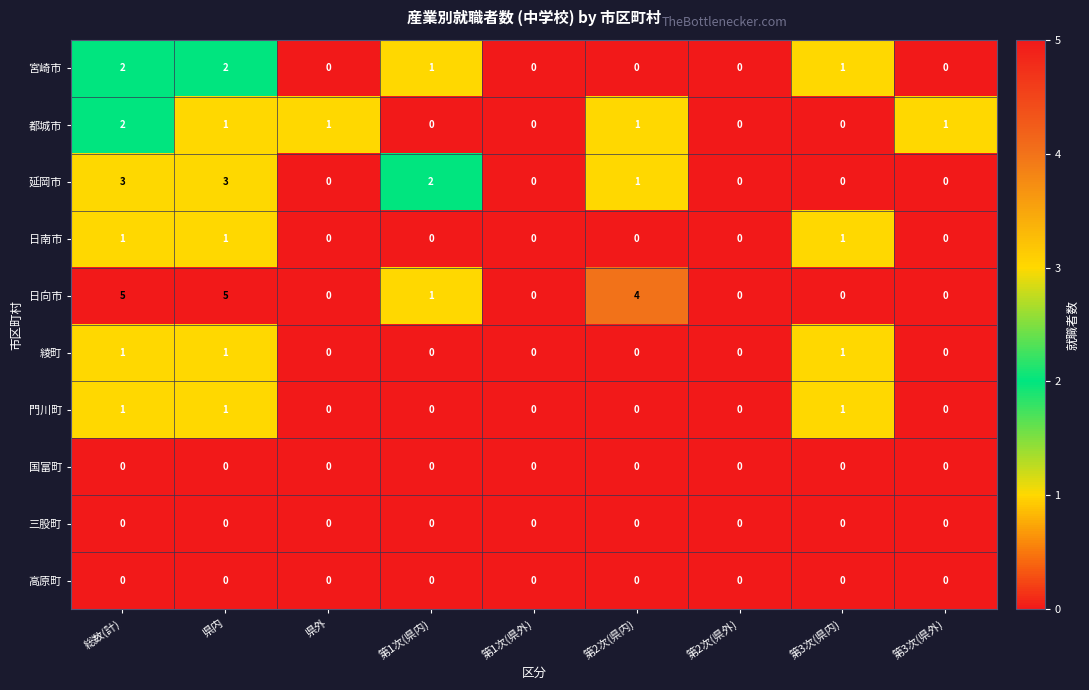

How many 宮崎市 values are between 0 and 1?

7